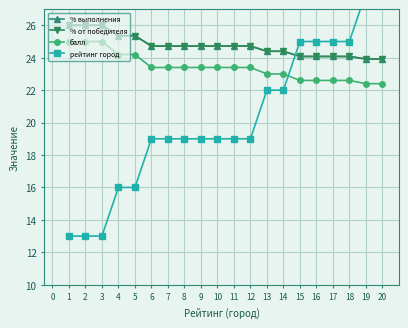

How many lines are shown in the chart?

4